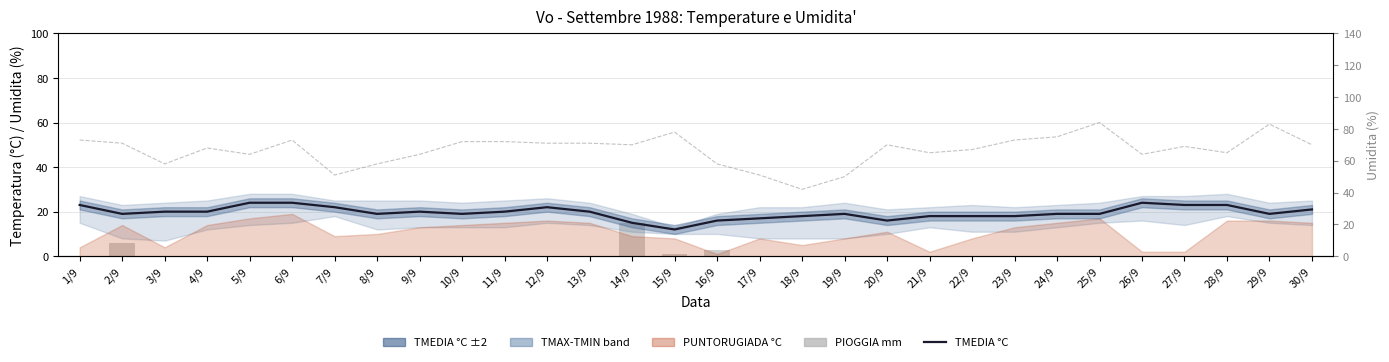

Which category has the highest value in the PIOGGIA mm series?

14/9